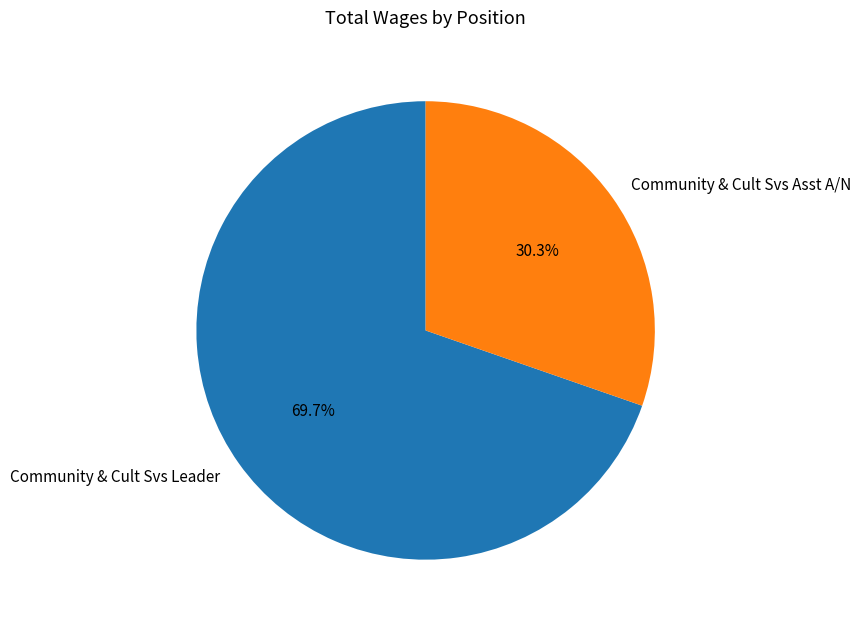

Is it true that Community & Cult Svs Leader is 70% of the pie?

True